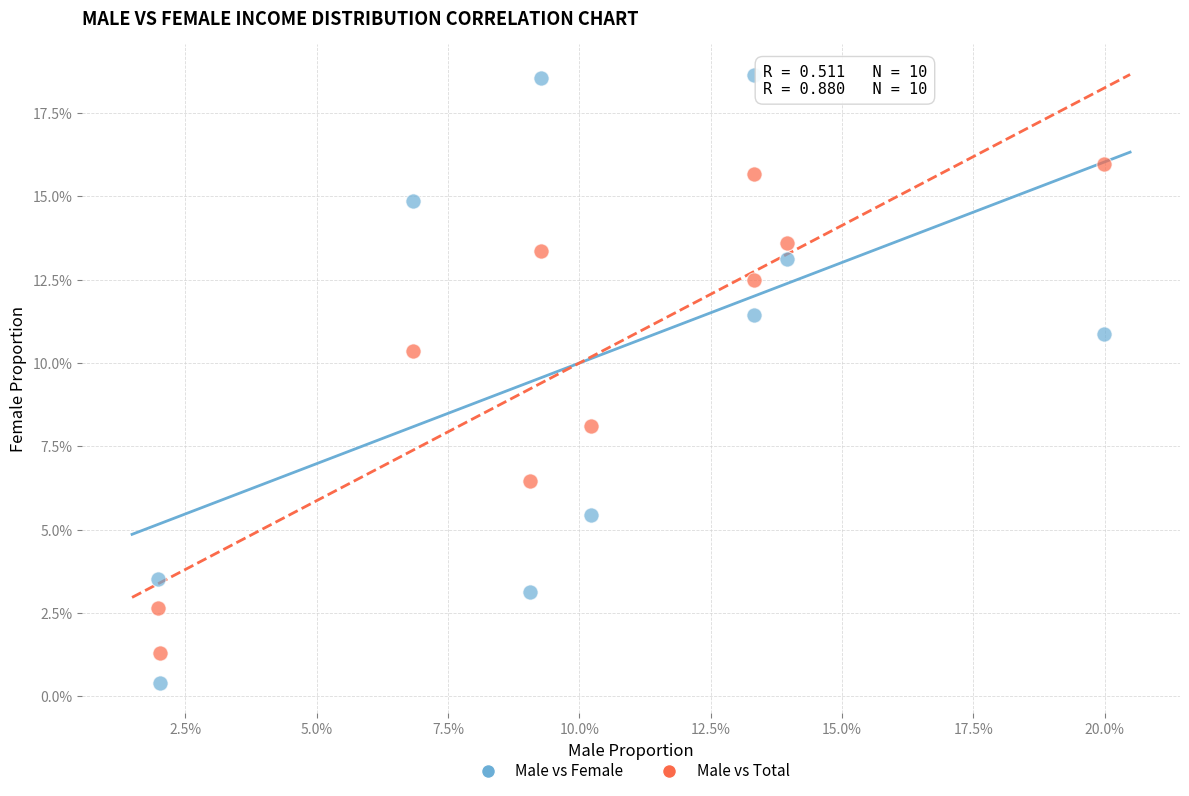

Which series reaches the maximum Y coordinate?

Male vs Female